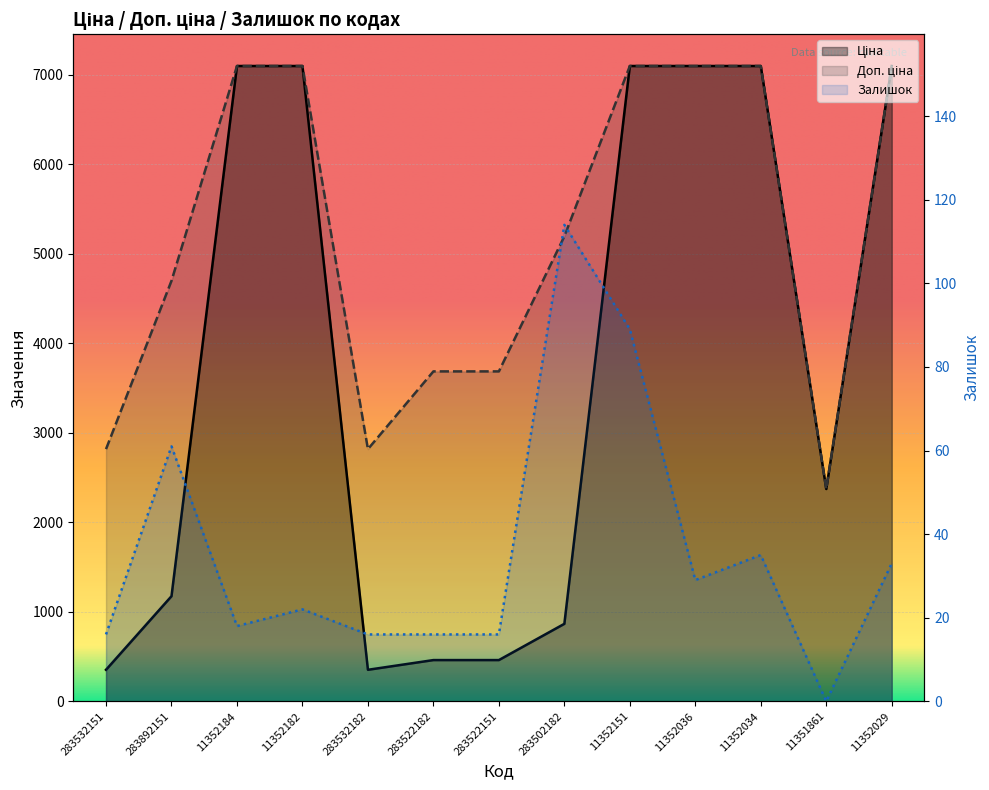

The value of Доп. ціна at 11352182 is 7098.8. True or false?

True